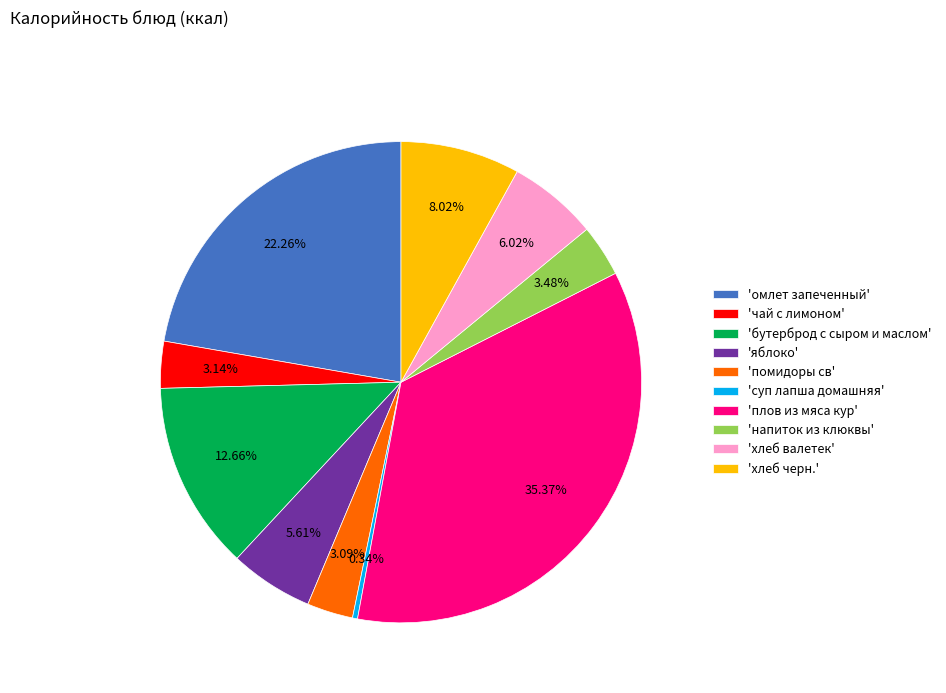

To the nearest percent, what is the difference between the largest and smallest slice percentages?

35%